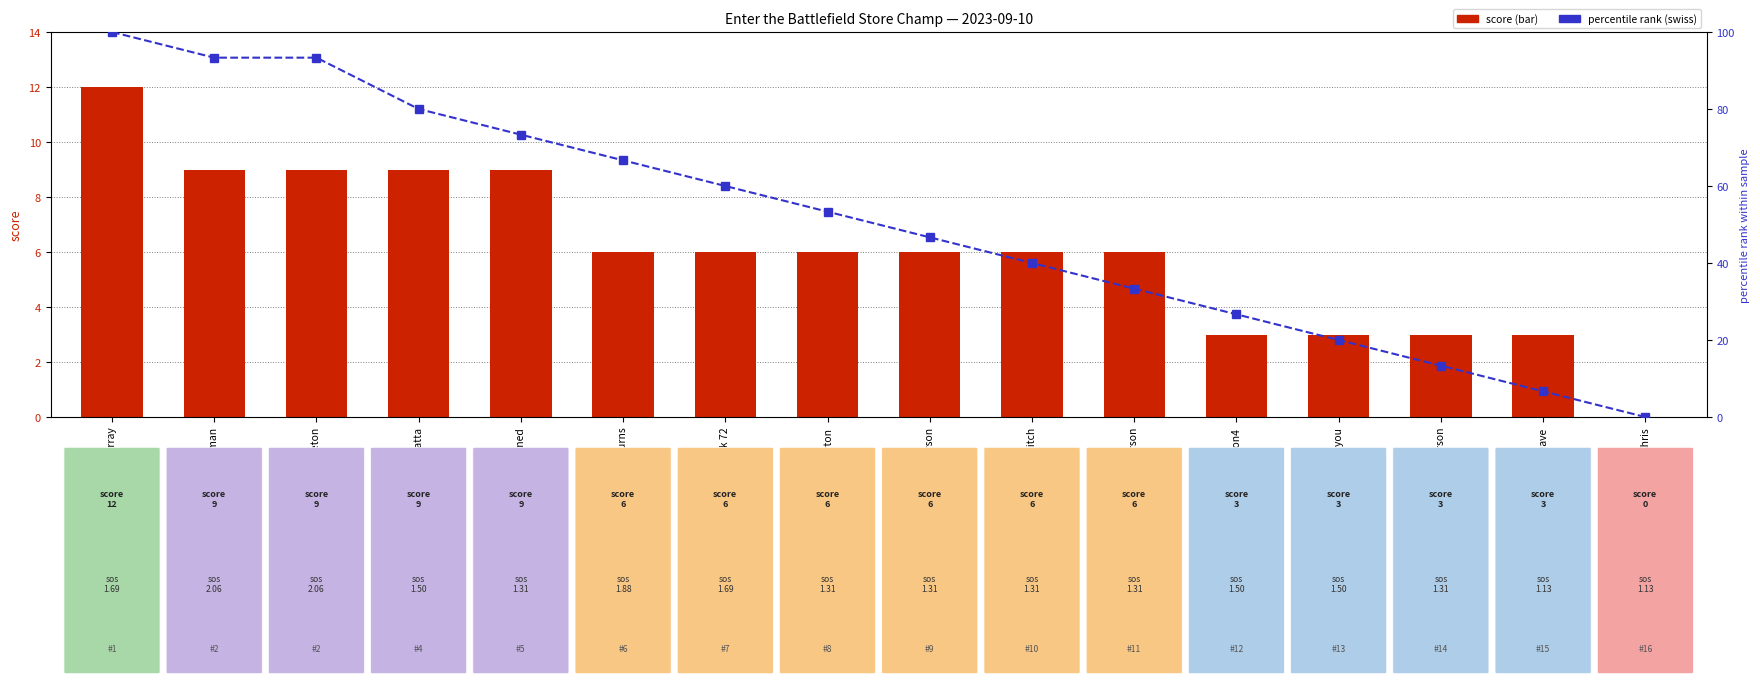

Where is percentile rank (swiss) nearest to the value 50?

Pinkerton